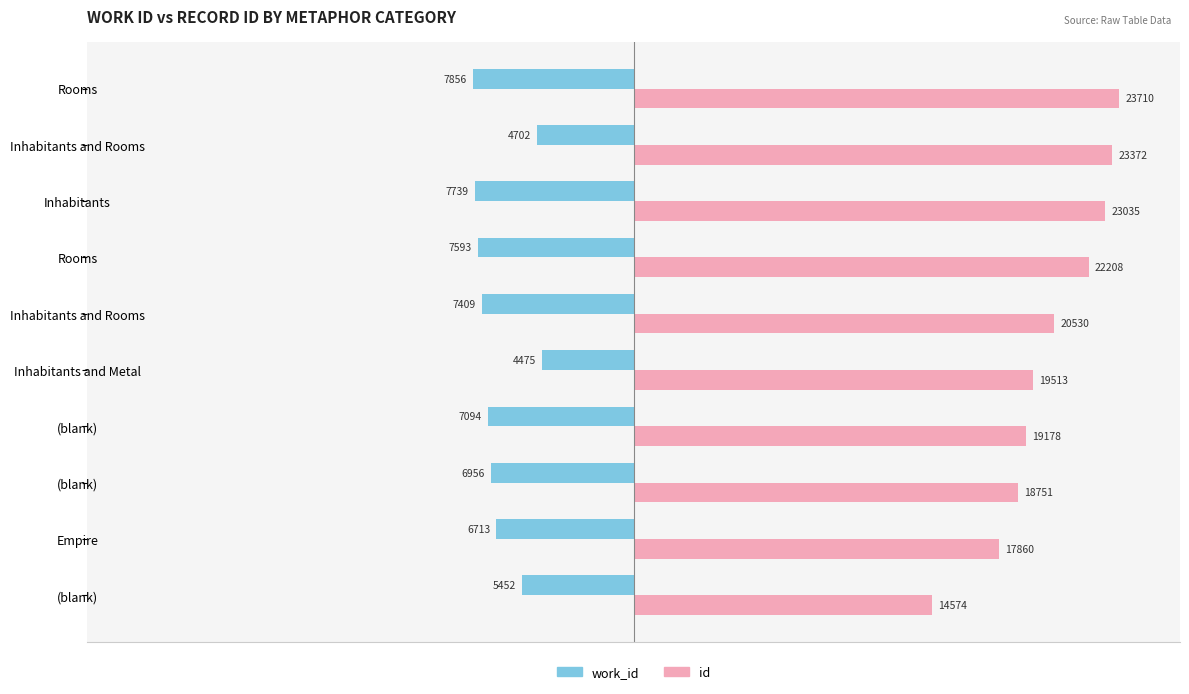

What are all the series names shown in the legend?

work_id, id